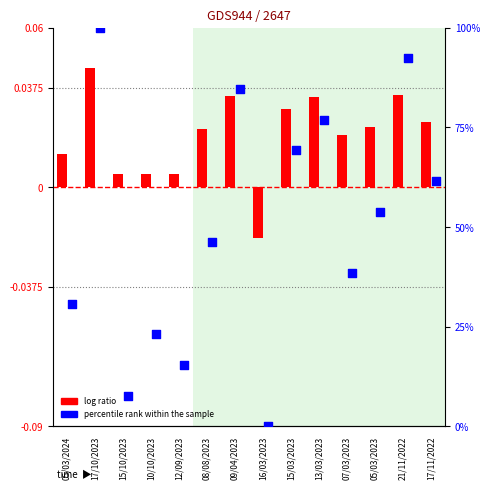

Which series has the widest spread of Y values?

percentile rank within the sample